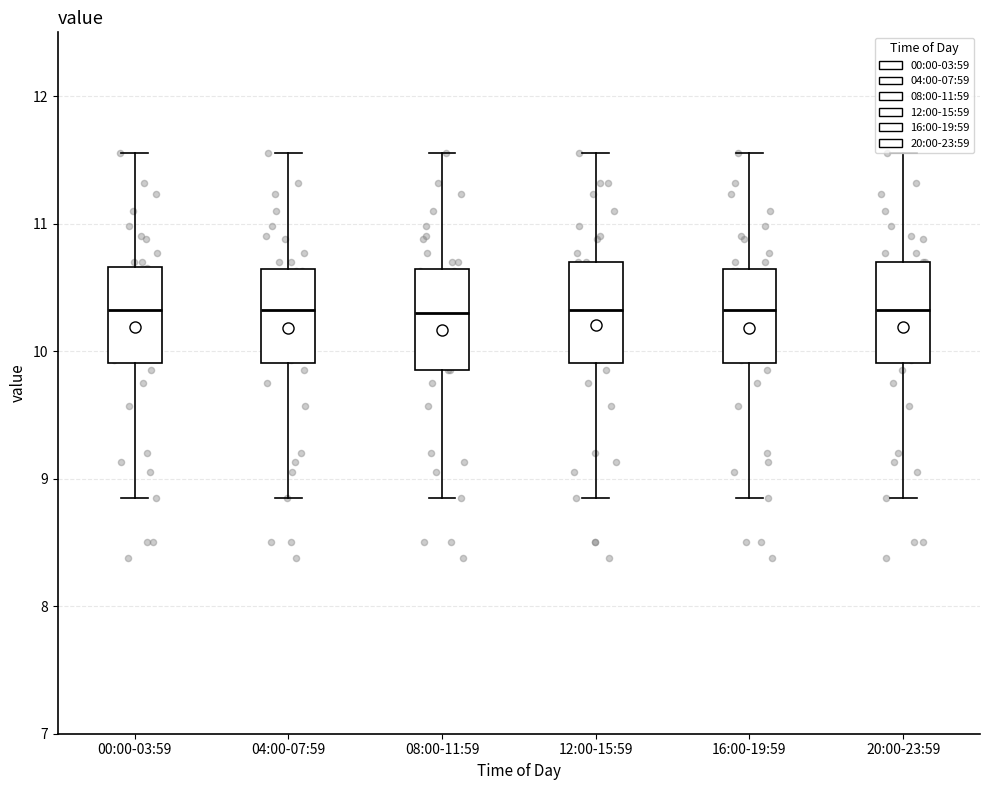

Reading left to right, transcribe this box plot: for each box, give where its median line is, the range the box spans, and where its two whiskers end, as read against the y-axis. The values are not printed on the chart, so give them approximately, as read against the axis.

00:00-03:59: median 10.3, box 9.9 to 10.7, whiskers 8.9 to 11.6
04:00-07:59: median 10.3, box 9.9 to 10.6, whiskers 8.9 to 11.6
08:00-11:59: median 10.3, box 9.9 to 10.6, whiskers 8.9 to 11.6
12:00-15:59: median 10.3, box 9.9 to 10.7, whiskers 8.9 to 11.6
16:00-19:59: median 10.3, box 9.9 to 10.6, whiskers 8.9 to 11.6
20:00-23:59: median 10.3, box 9.9 to 10.7, whiskers 8.9 to 11.6